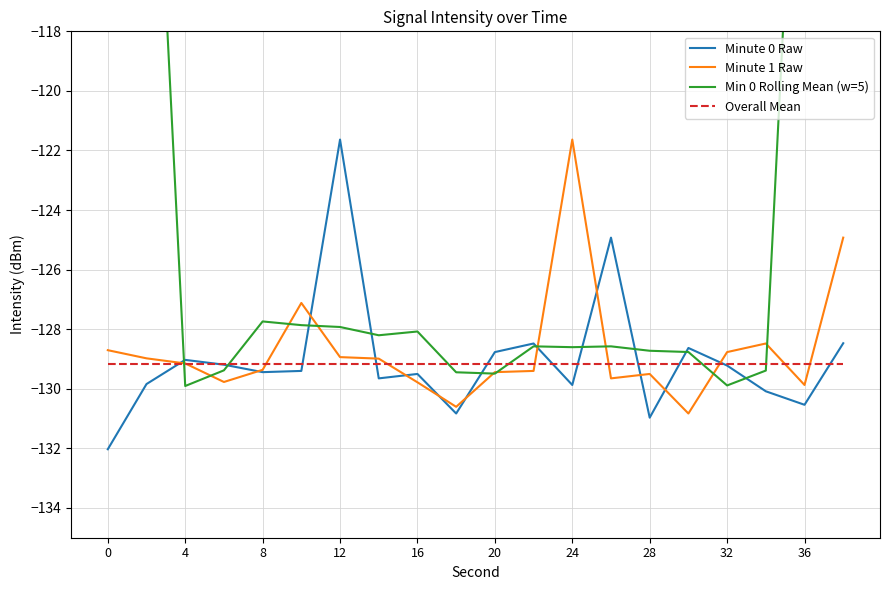

At which label is Minute 1 Raw closest to -126?

19